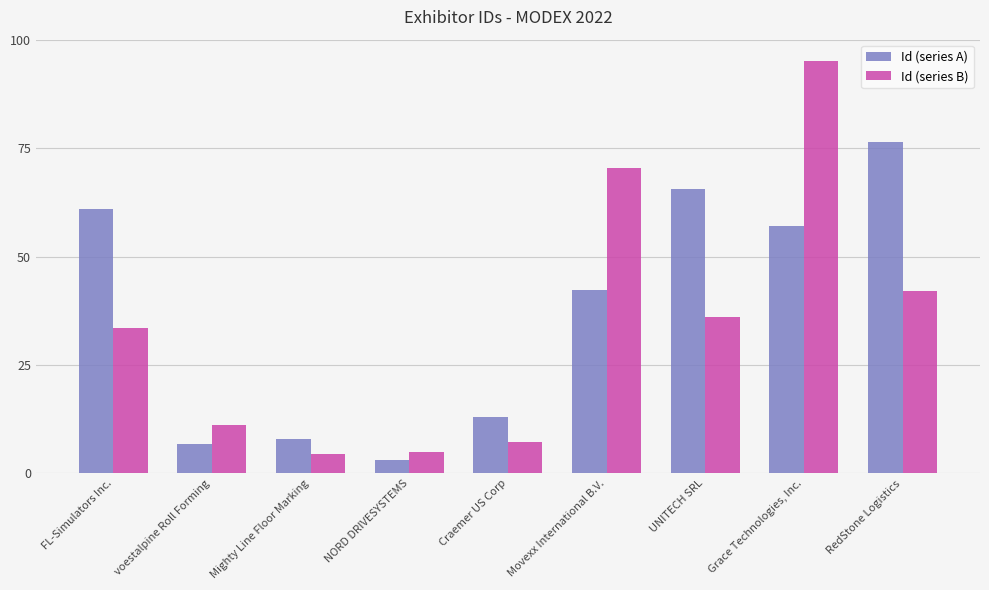

At voestalpine Roll Forming, list the series in order from smallest to largest.

Id (series A), Id (series B)